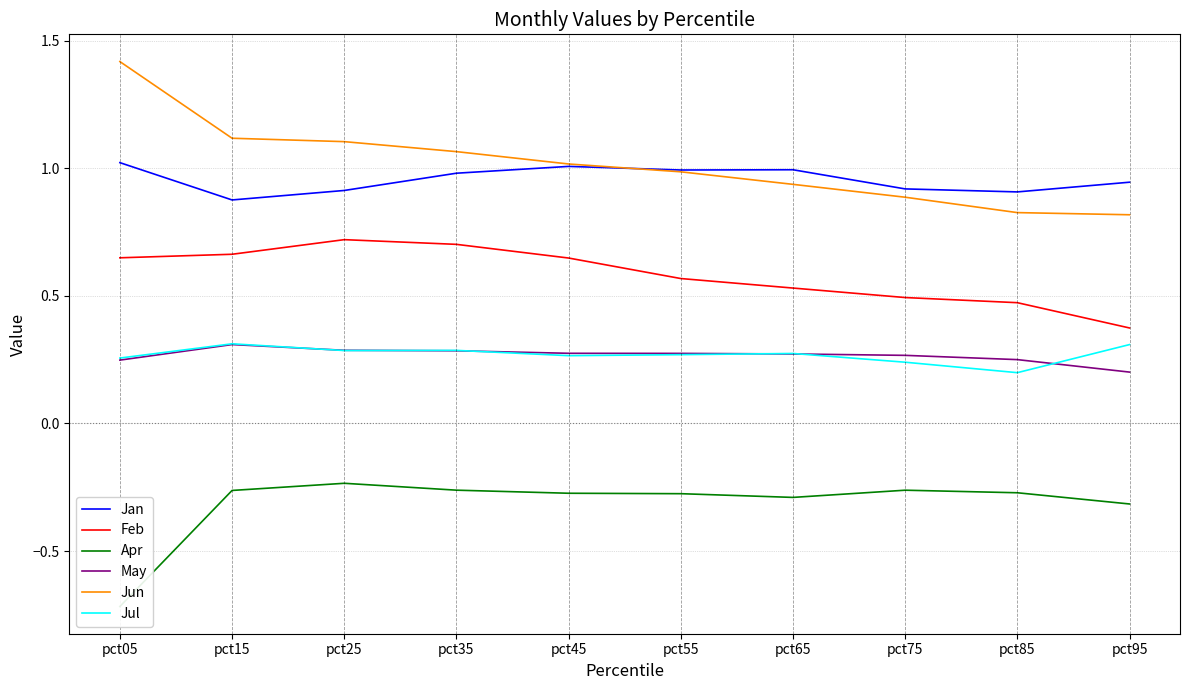

Reading left to right, extract all data points from this chart.

Jan: 1.0	0.9	0.9	1.0	1.0	1.0	1.0	0.9	0.9	0.9
Feb: 0.6	0.7	0.7	0.7	0.6	0.6	0.5	0.5	0.5	0.4
Apr: -0.7	-0.3	-0.2	-0.3	-0.3	-0.3	-0.3	-0.3	-0.3	-0.3
May: 0.2	0.3	0.3	0.3	0.3	0.3	0.3	0.3	0.3	0.2
Jun: 1.4	1.1	1.1	1.1	1.0	1.0	0.9	0.9	0.8	0.8
Jul: 0.3	0.3	0.3	0.3	0.3	0.3	0.3	0.2	0.2	0.3